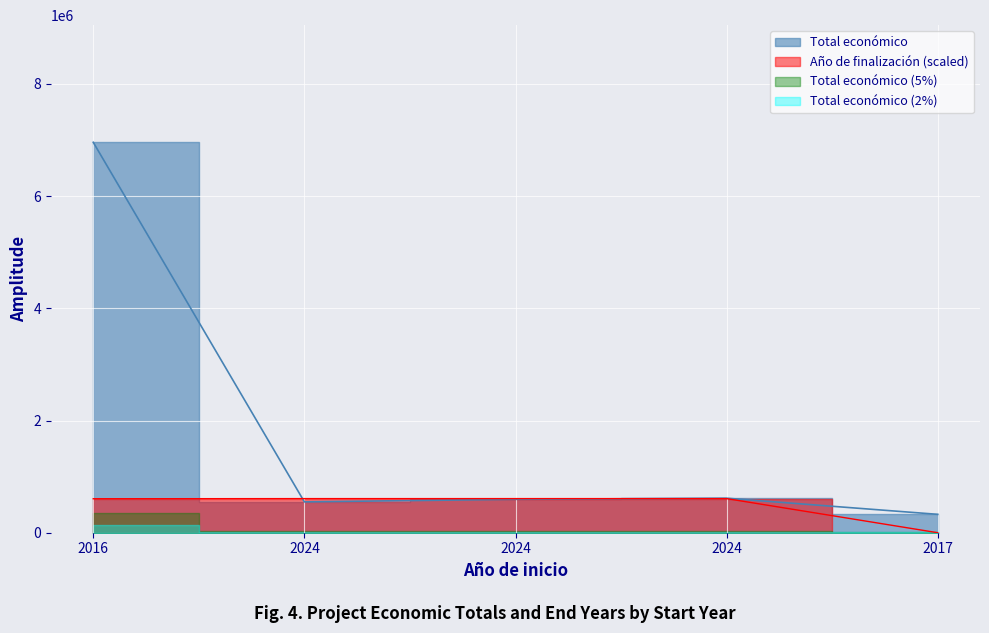

True or false: Año de finalización has more than 1 points higher than both neighbors.

False